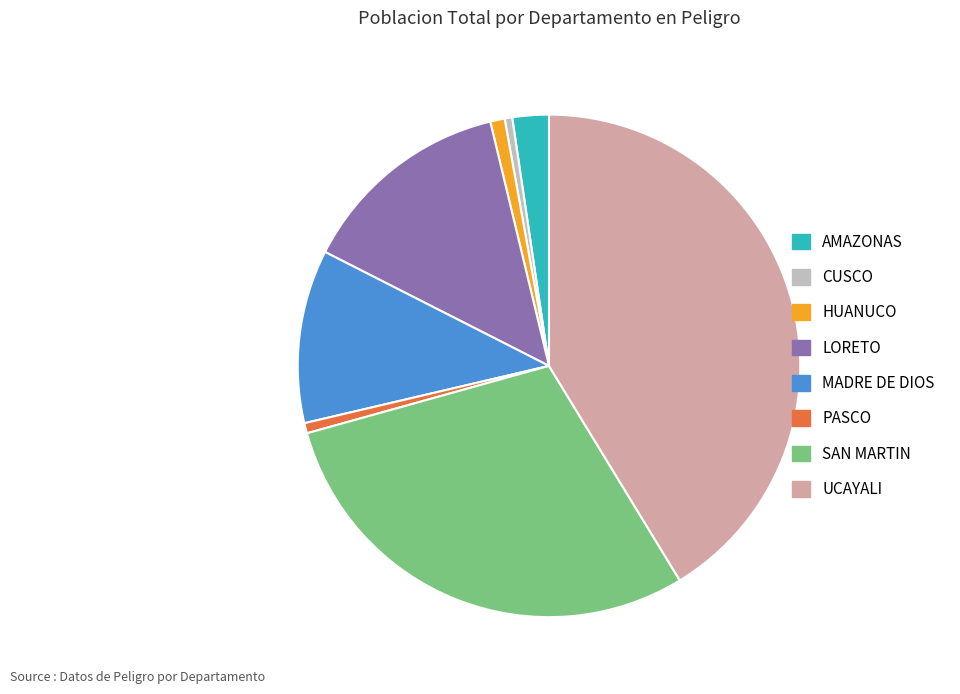

The PASCO slice represents 1% of the pie. True or false?

True